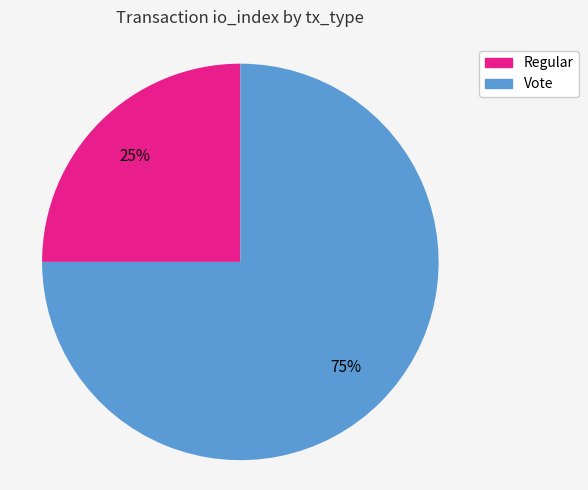

Count the number of slices in the pie.

2